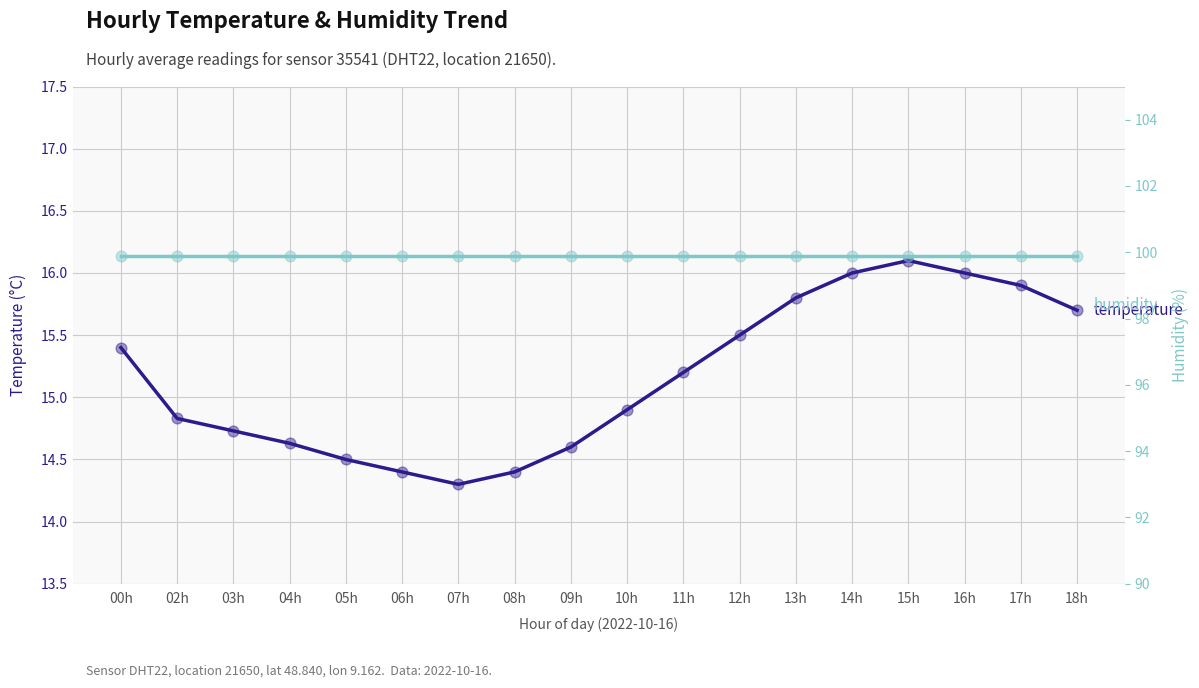

At which category is the sum across all series the highest?

15h